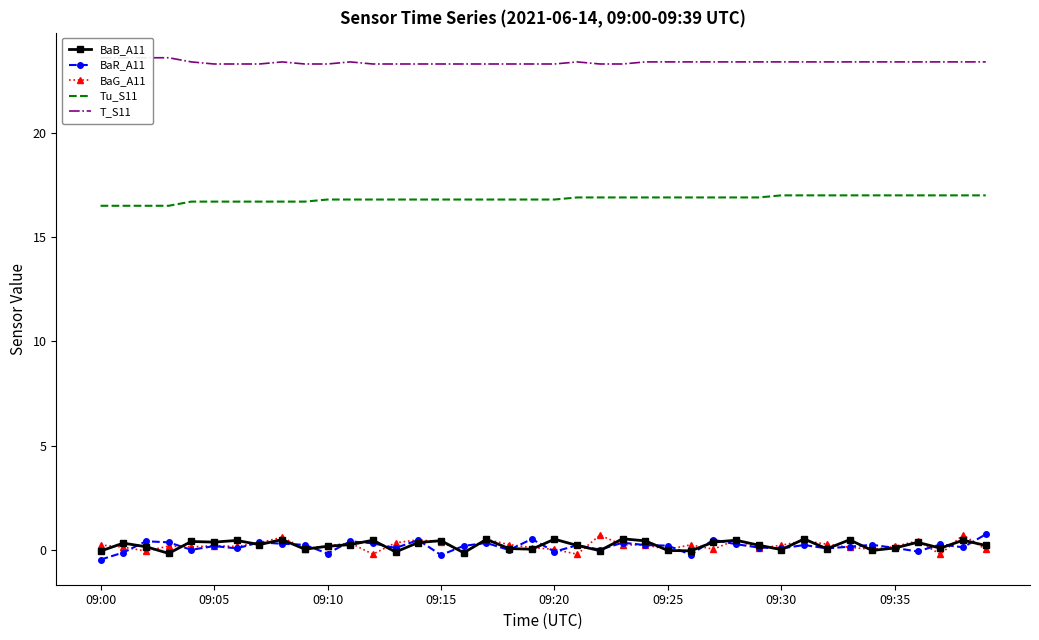

What is the minimum value for Tu_S11?

16.5